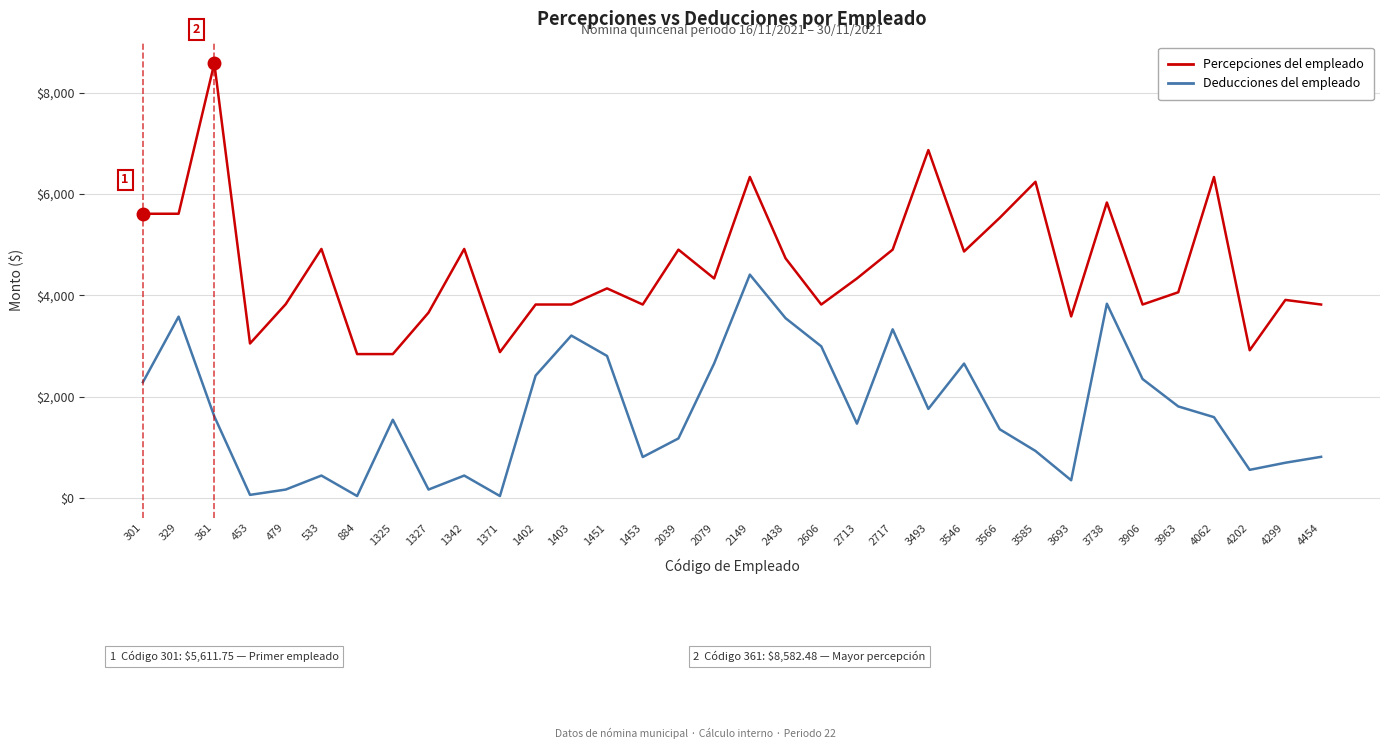

What is the sum of the Percepciones del empleado values at 1451 and 4062?

10475.8